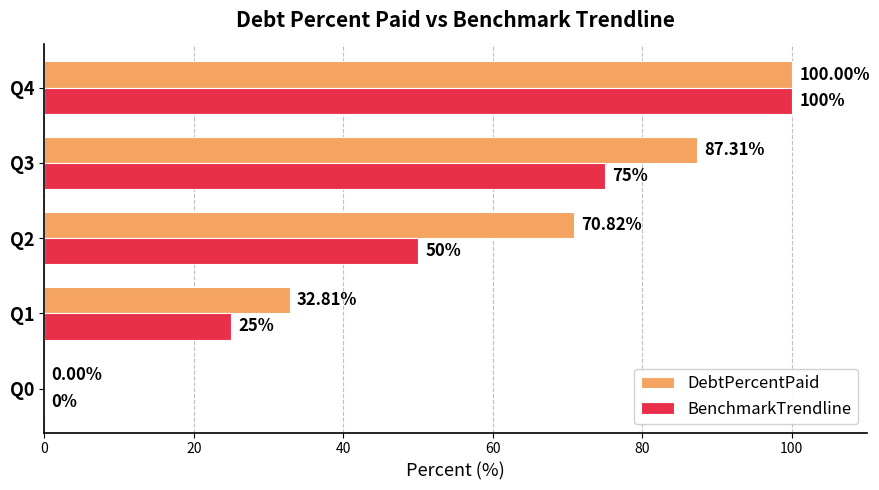

Count the number of data series in this chart.

2